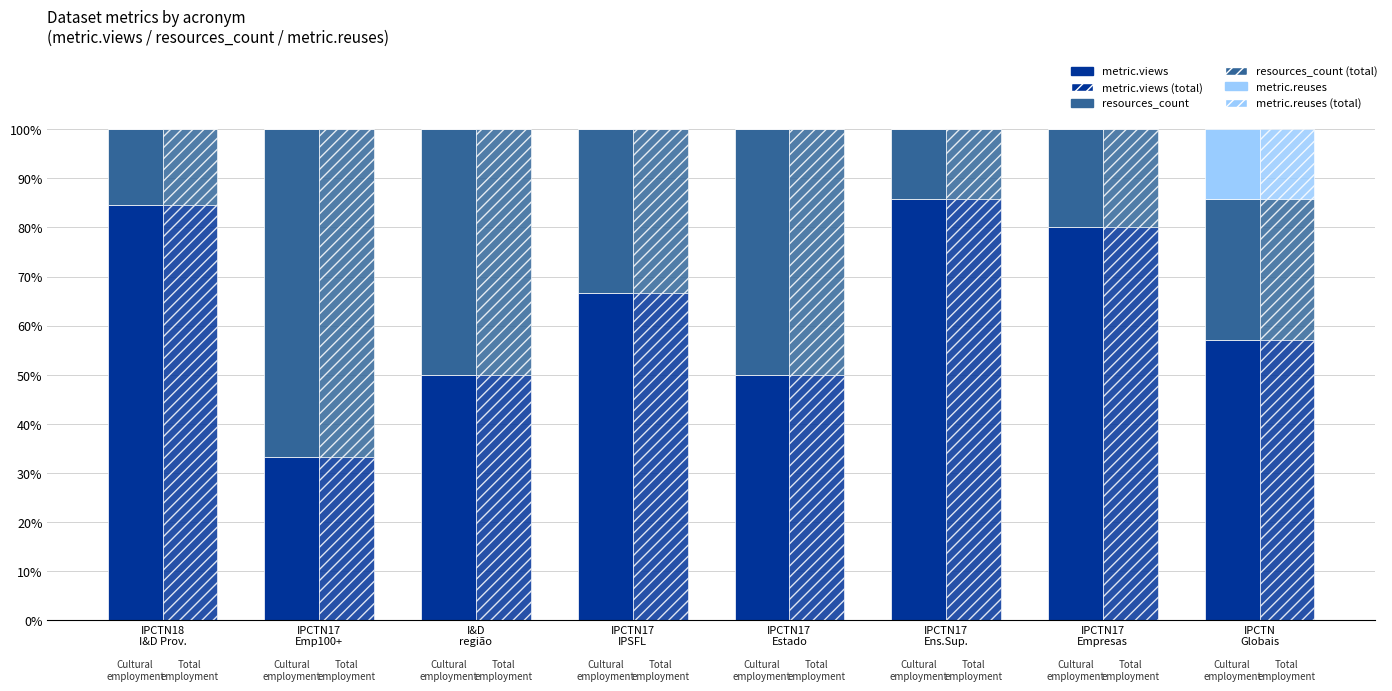

At which category is the sum across all series the highest?

IPCTN18
I&D Prov.